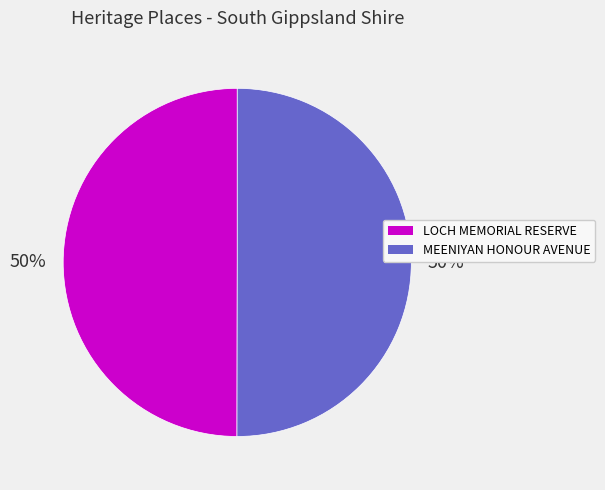

Count the number of slices in the pie.

2